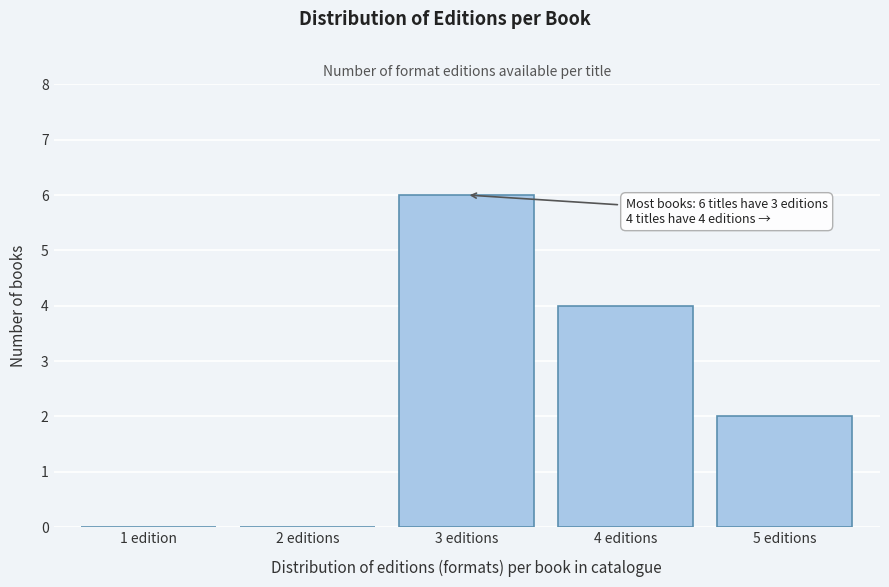

Reading left to right, what are all the values shown in this chart?

1 edition=0	2 editions=0	3 editions=6	4 editions=4	5 editions=2